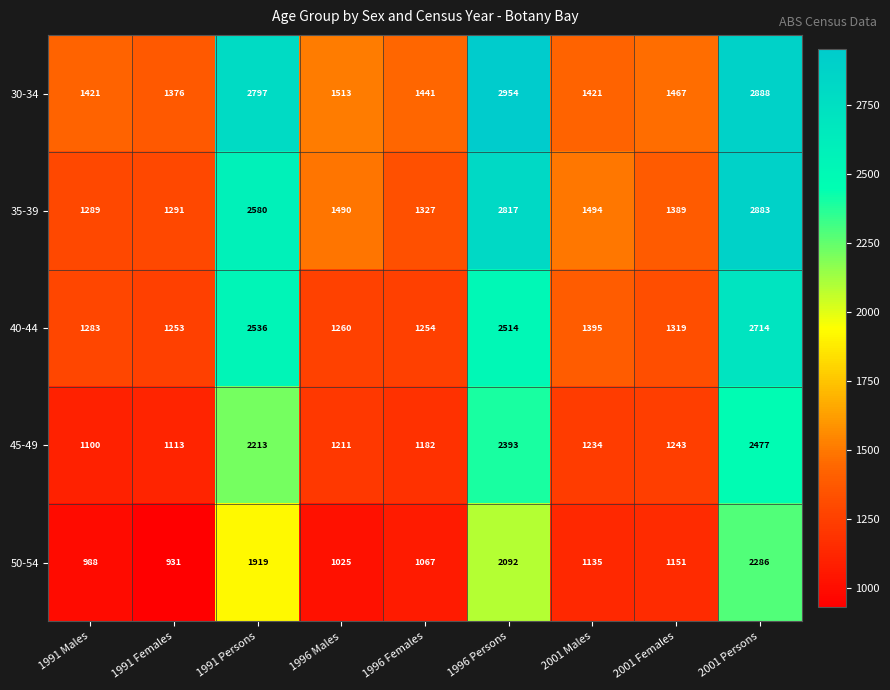

True or false: 45-49 has a value of 482 at 1991 Females.

False